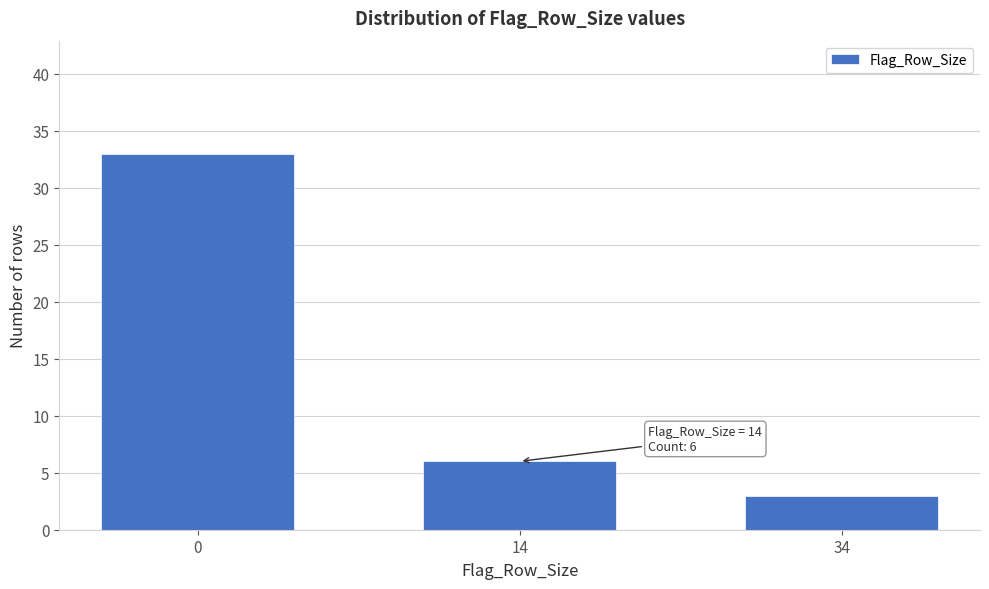

Reading left to right, what are all the values shown in this chart?

0=33	14=6	34=3